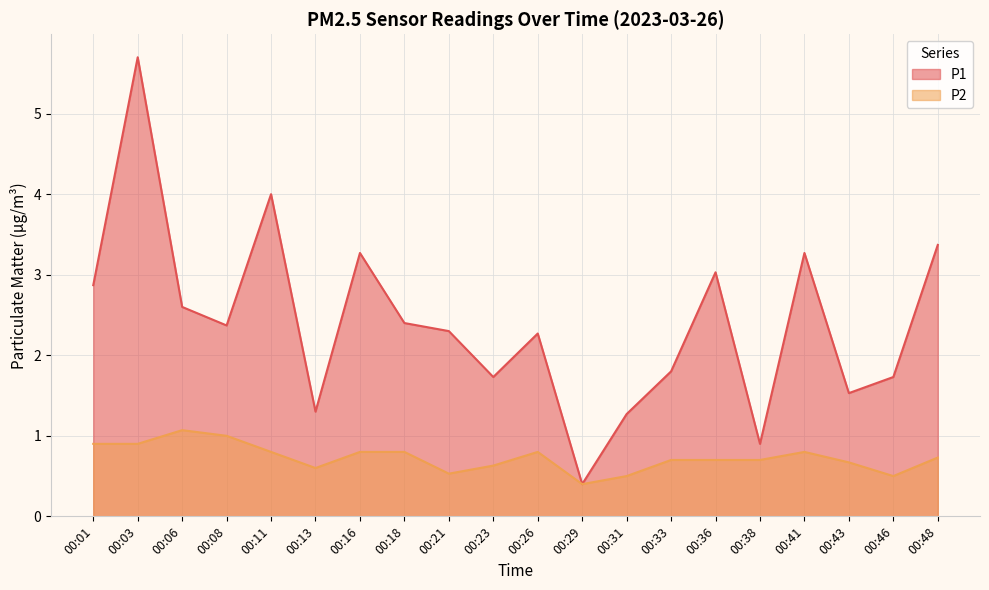

Rank the series at 00:16 from highest to lowest value.

P1, P2